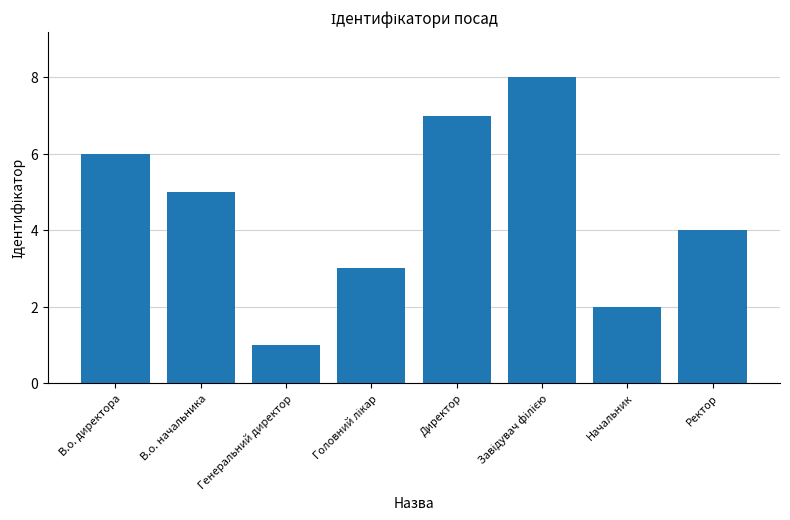

How many values are between 3 and 7?

5